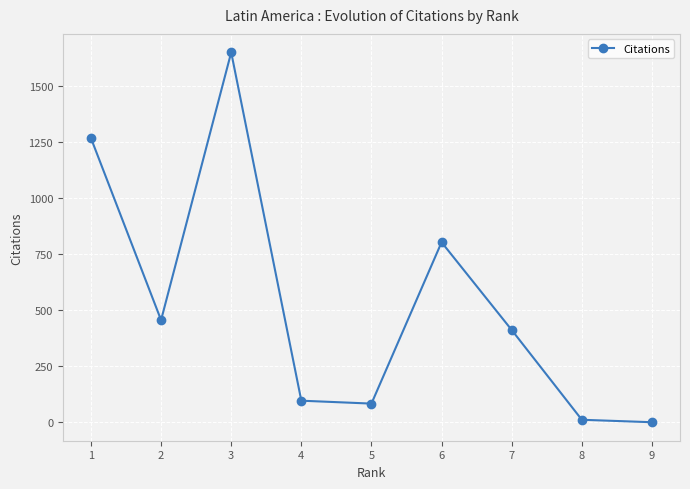

At which label does the data first exceed 411?

1